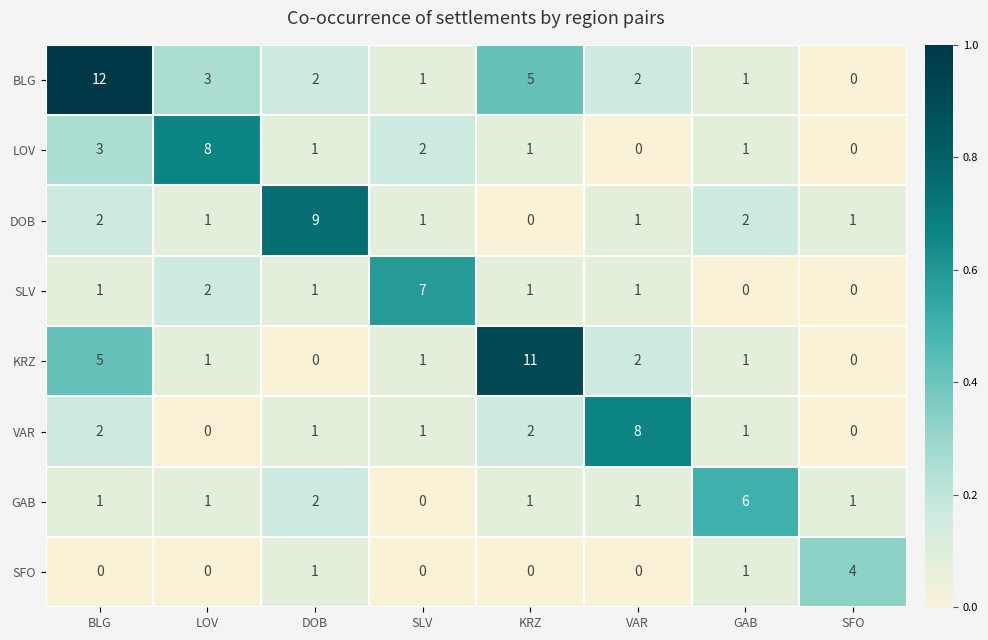

Where does the DOB series first go above 1?

BLG